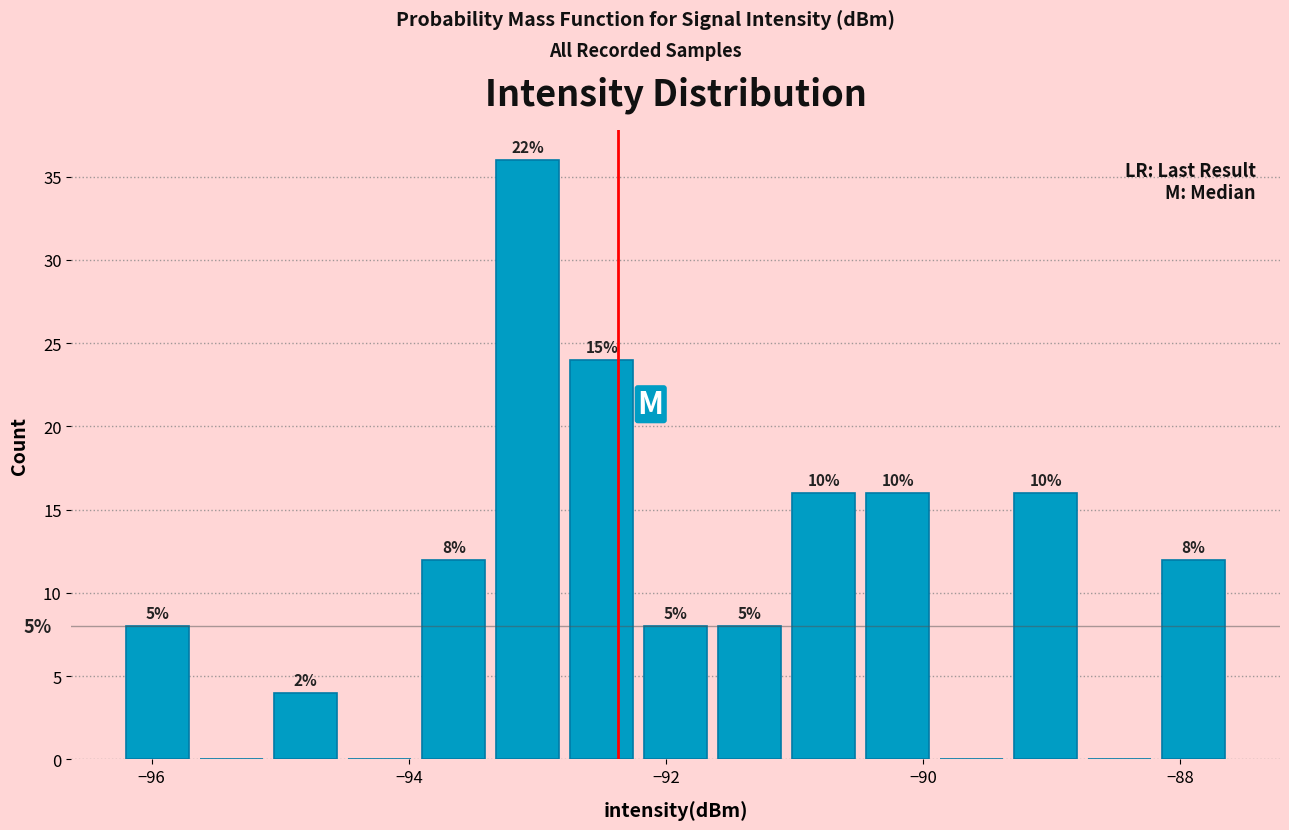

Around what value on the x-axis is the tallest bar? Give the approximate position of its centre, as read against the axis.

-93.0